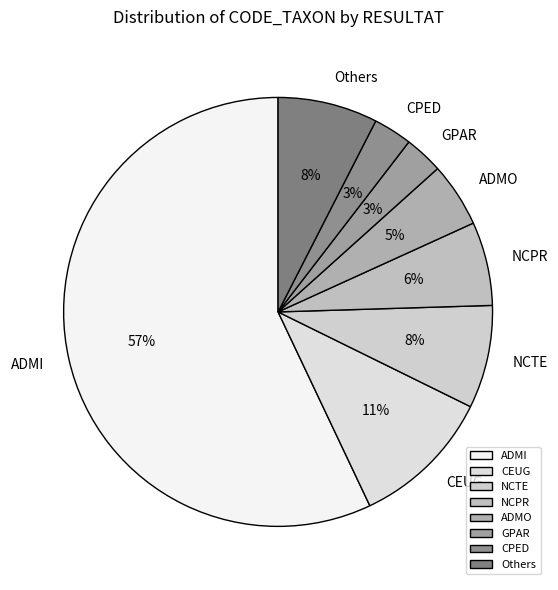

What is the ratio of the value at CPED to the value at CEUG?

0.3